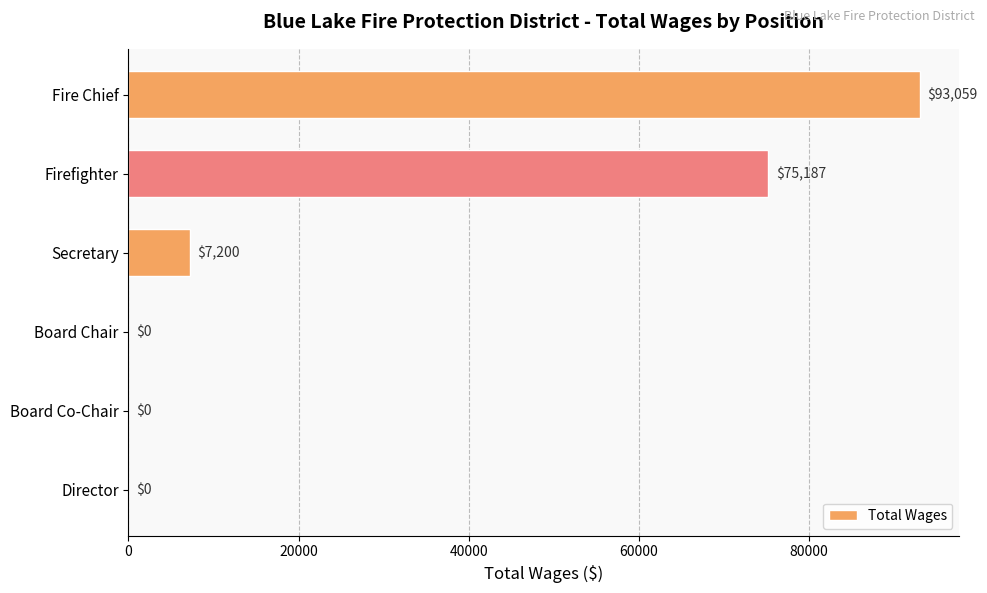

How many values are above zero?

3